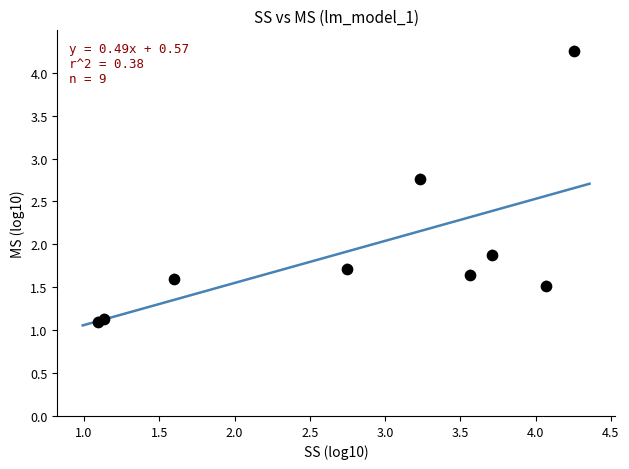

What Y value in the scatter plot is closest to 2?

1.9